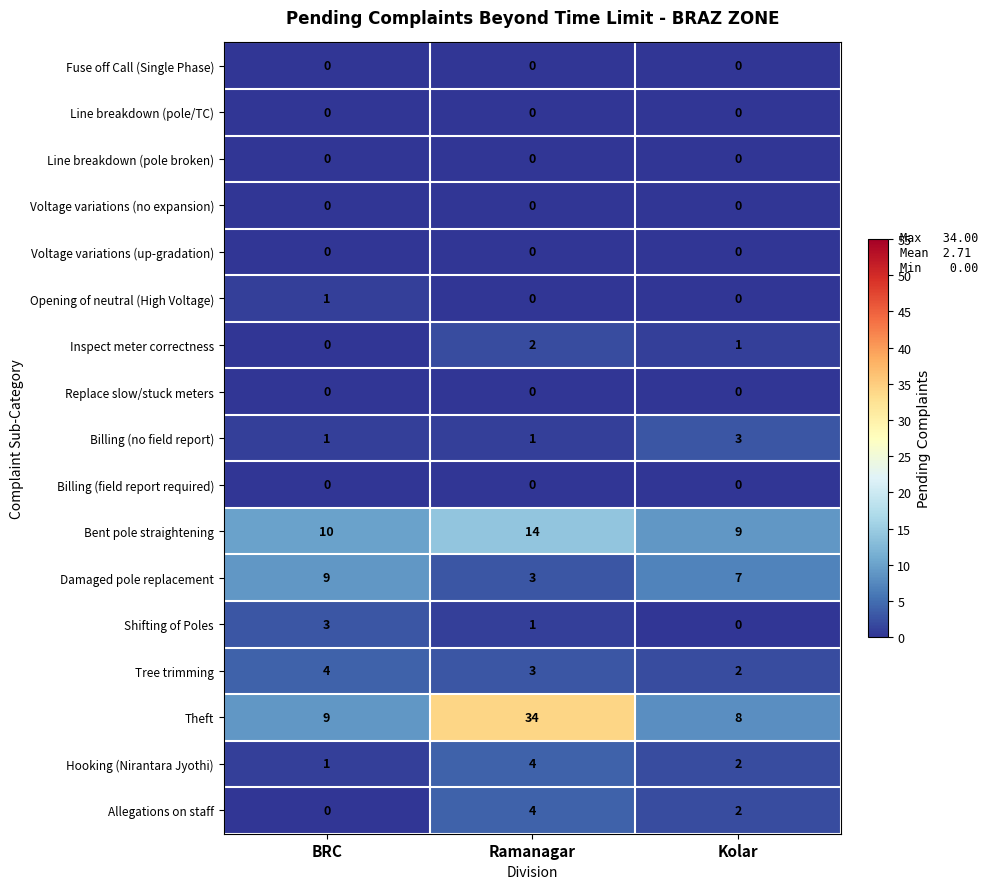

How many Billing (no field report) values are between 1 and 3?

3